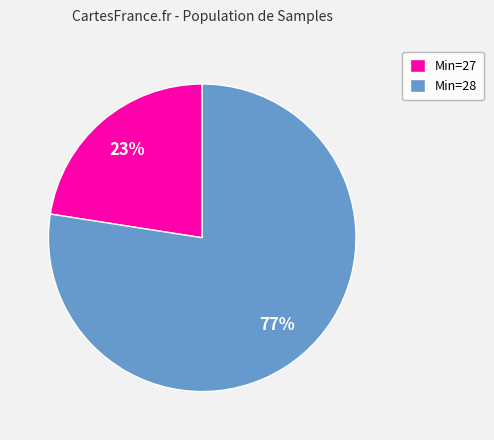

What is the smallest slice in the pie chart?

Min=27